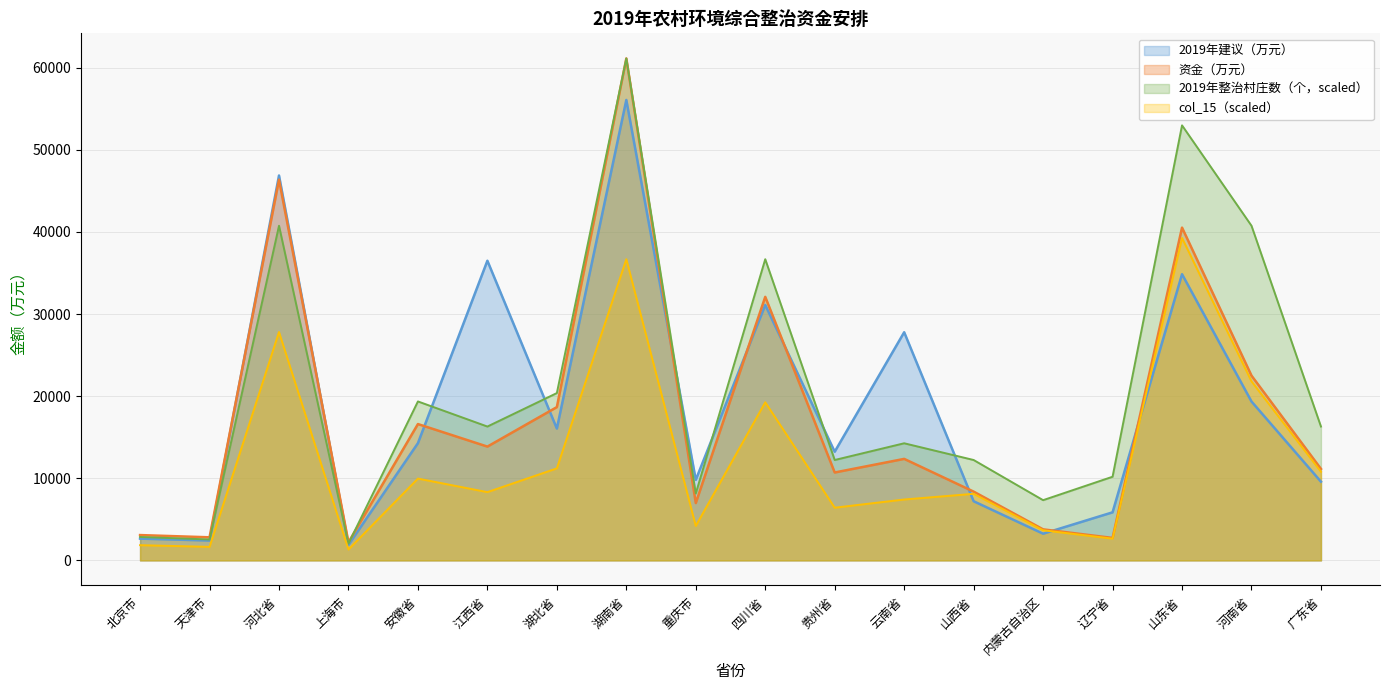

What is the highest value of the 资金（万元） series?

61123.0